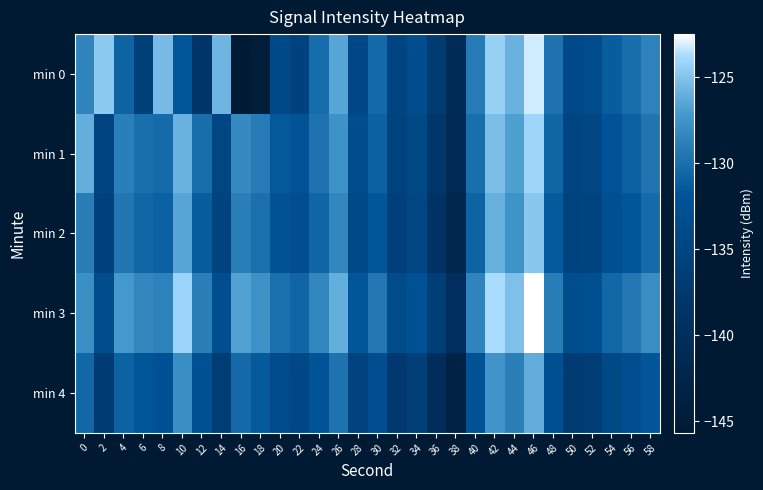

What is the spread (max minus min) of values at 34?

3.7